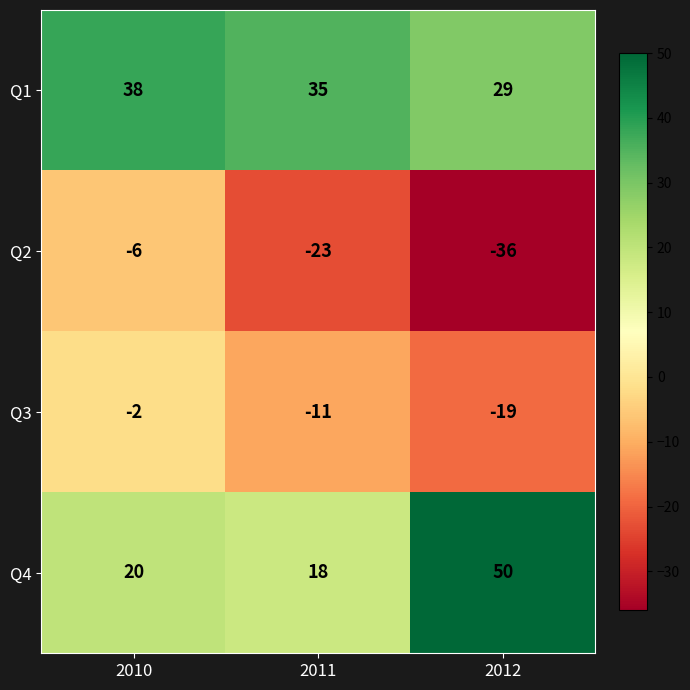

What is the spread (max minus min) of values at 2010?

44